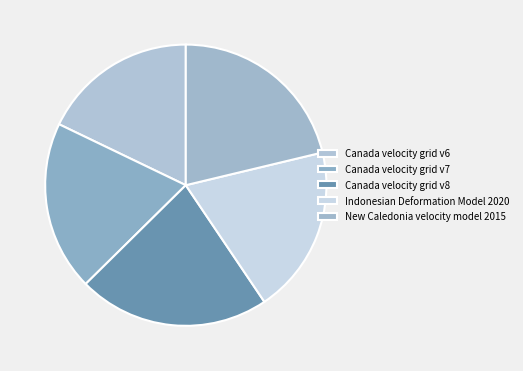

Count the number of slices in the pie.

5